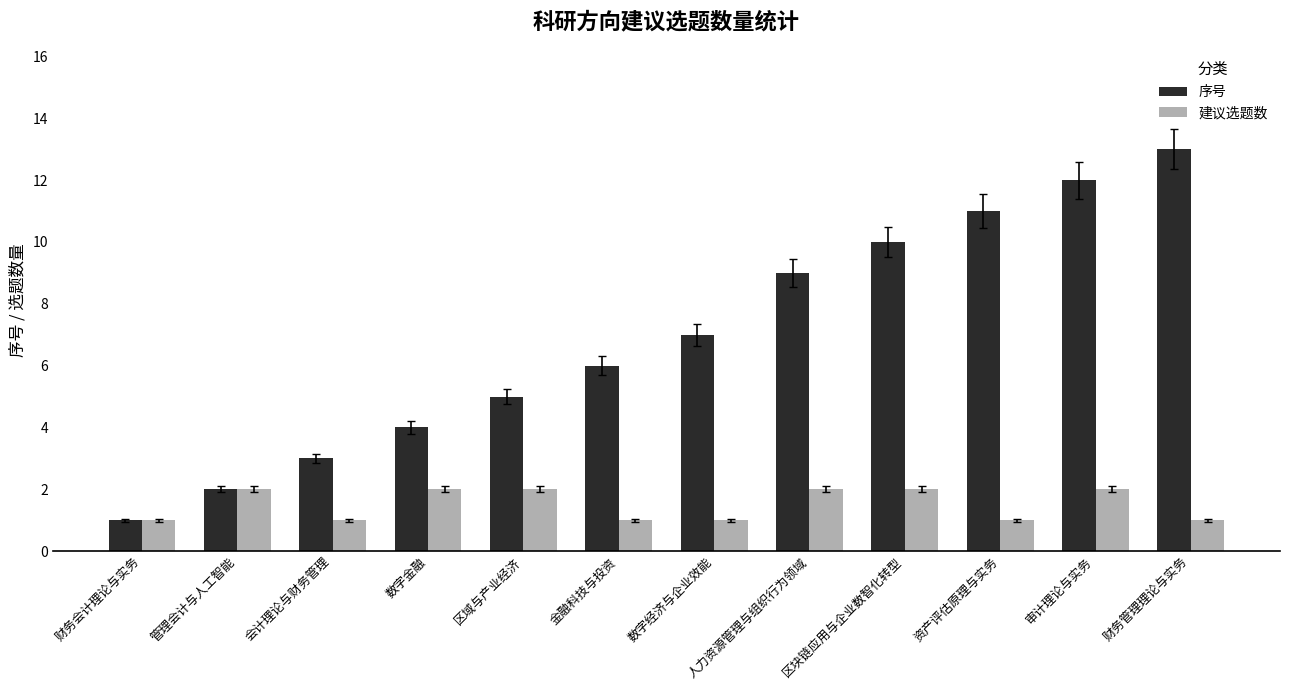

What are all the series names shown in the legend?

序号, 建议选题数